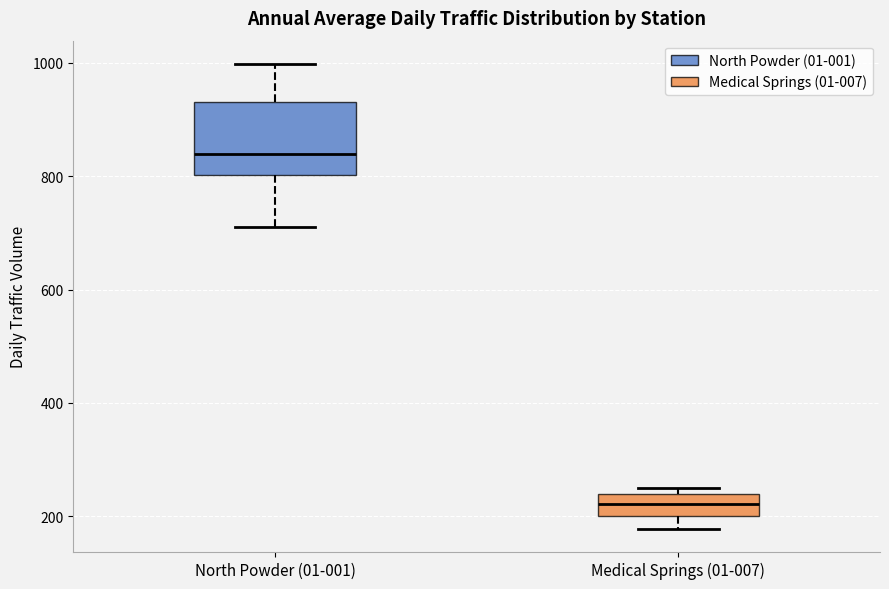

Reading left to right, read every box against the y-axis: the position of its median line, the range the box covers, and the ends of its whiskers. The values are not printed on the chart, so give them approximately, as read against the axis.

North Powder (01-001): median 840, box 800 to 940, whiskers 720 to 1000
Medical Springs (01-007): median 220, box 200 to 240, whiskers 180 to 260